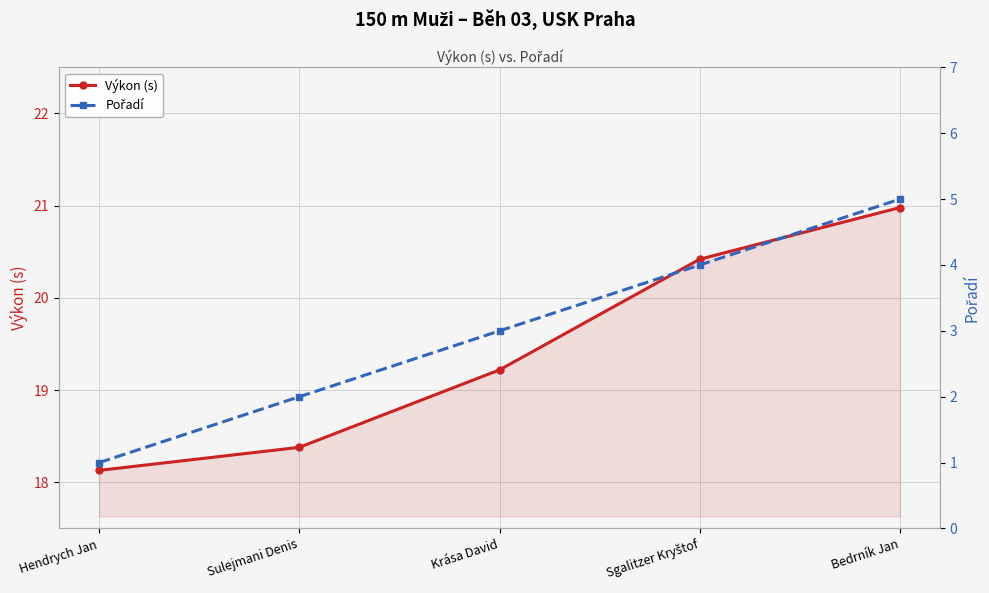

Reading left to right, transcribe all the data shown in this chart.

Výkon (s): 18.1	18.4	19.2	20.4	21.0
Pořadí: 1.0	2.0	3.0	4.0	5.0